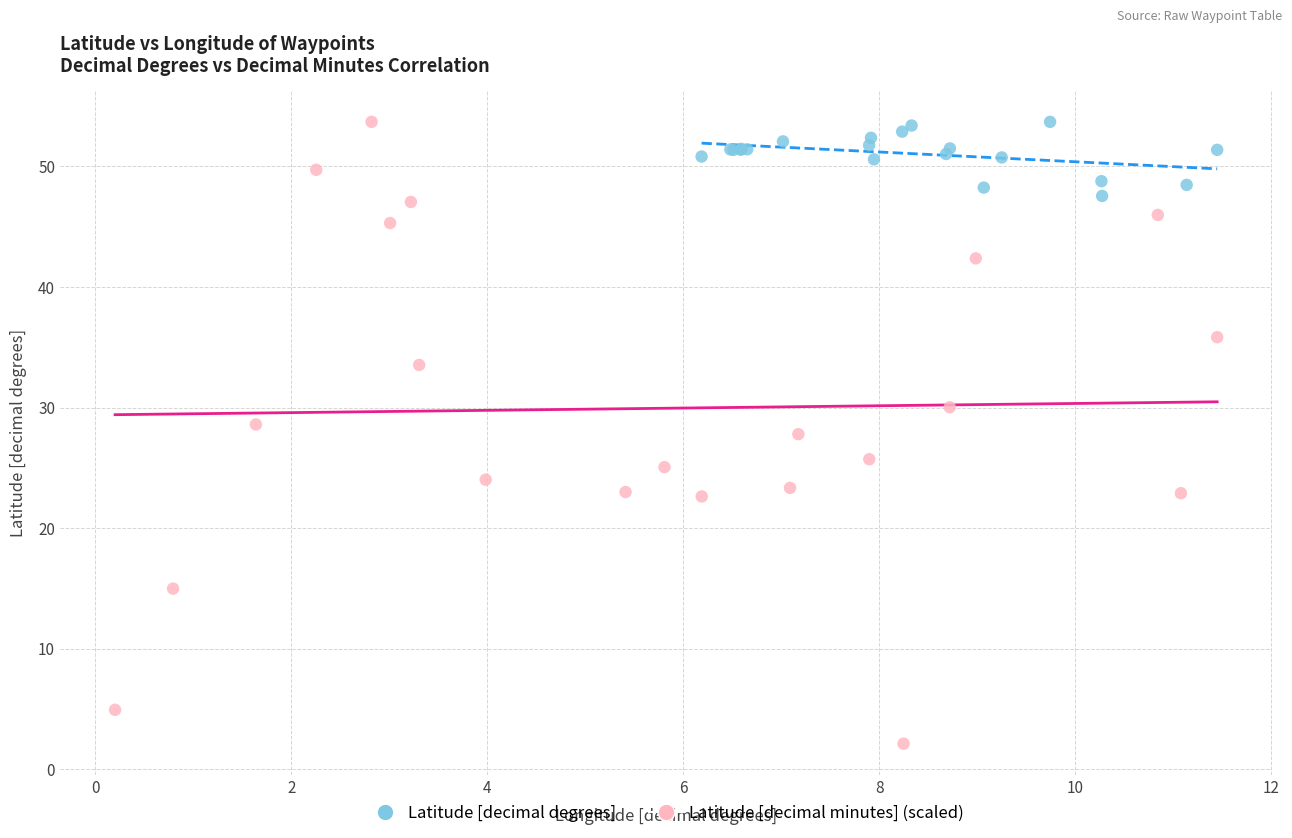

Which series has the widest spread of Y values?

Latitude [decimal minutes] (scaled)